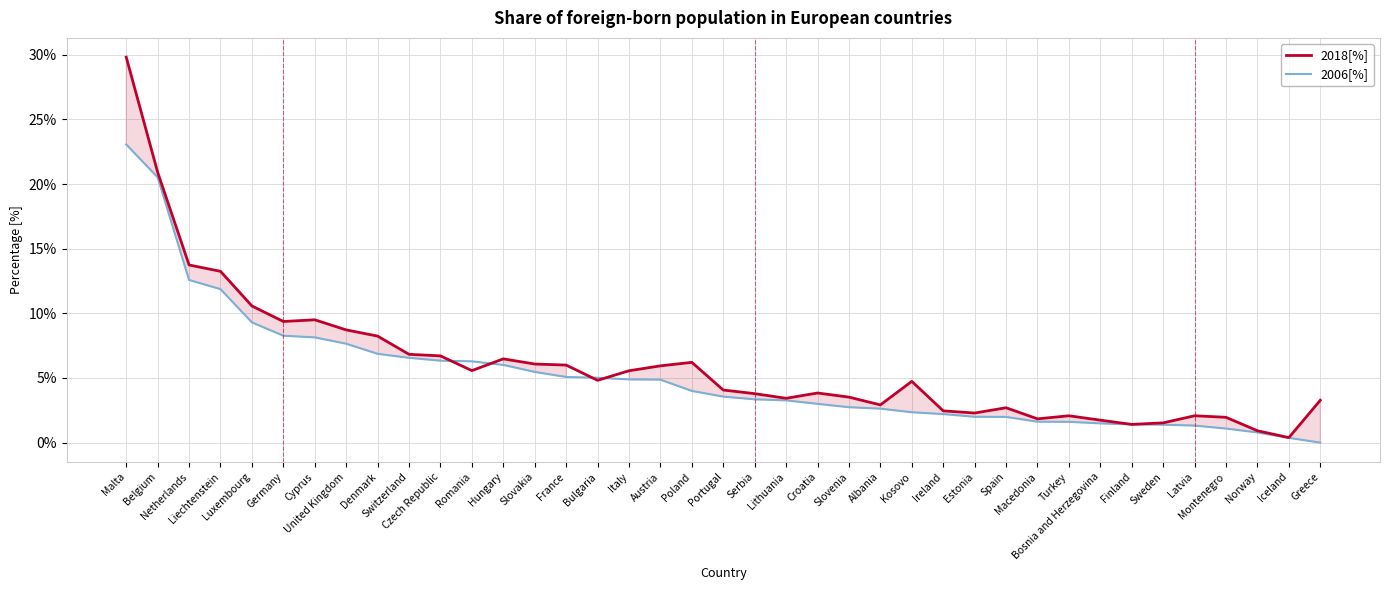

Rank the series at Kosovo from lowest to highest value.

2006[%], 2018[%]